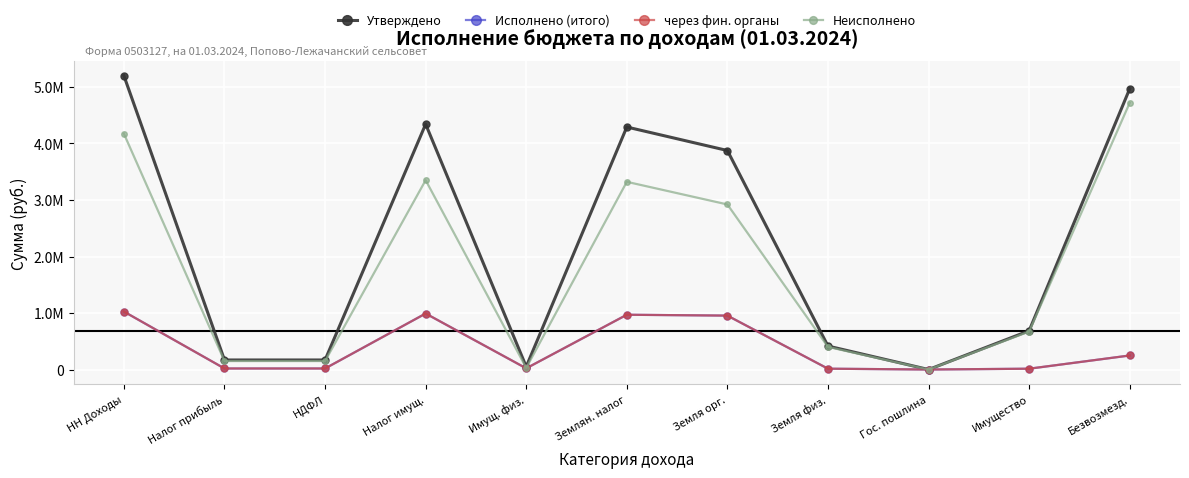

Count the number of data series in this chart.

4